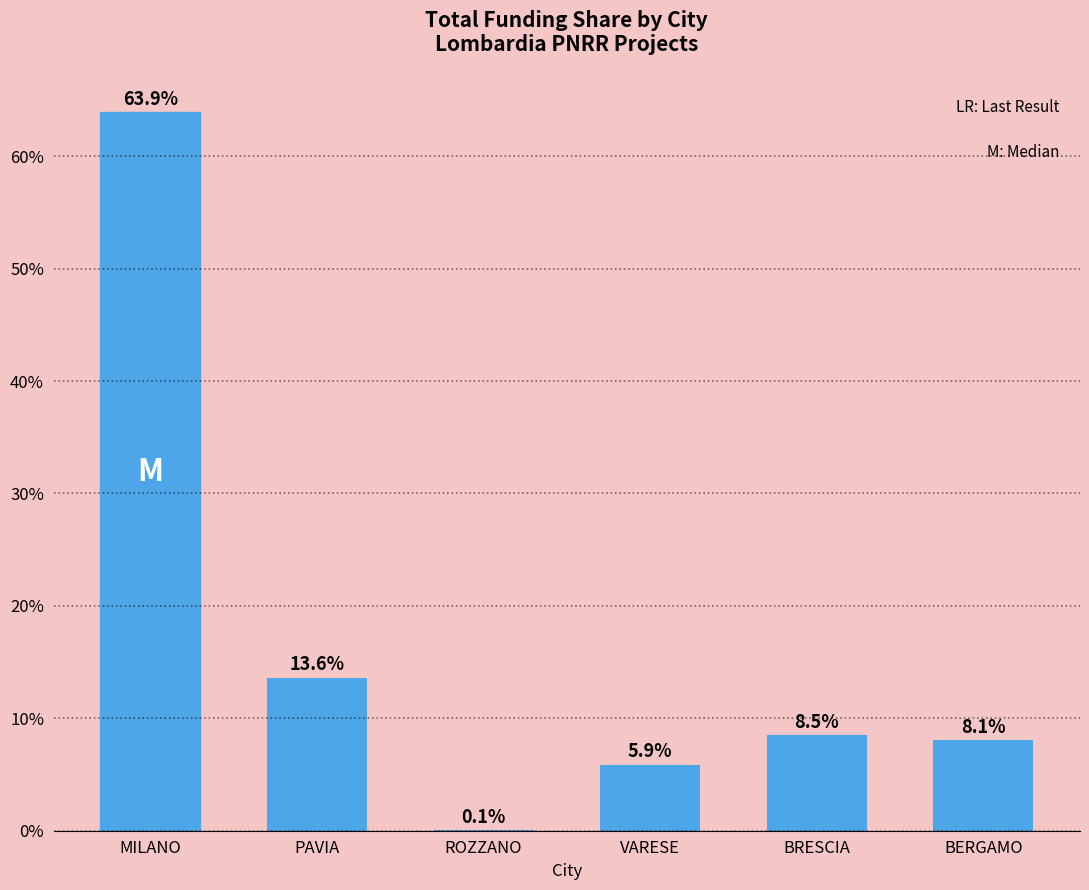

What is the change in value from ROZZANO to BRESCIA?

+8.4